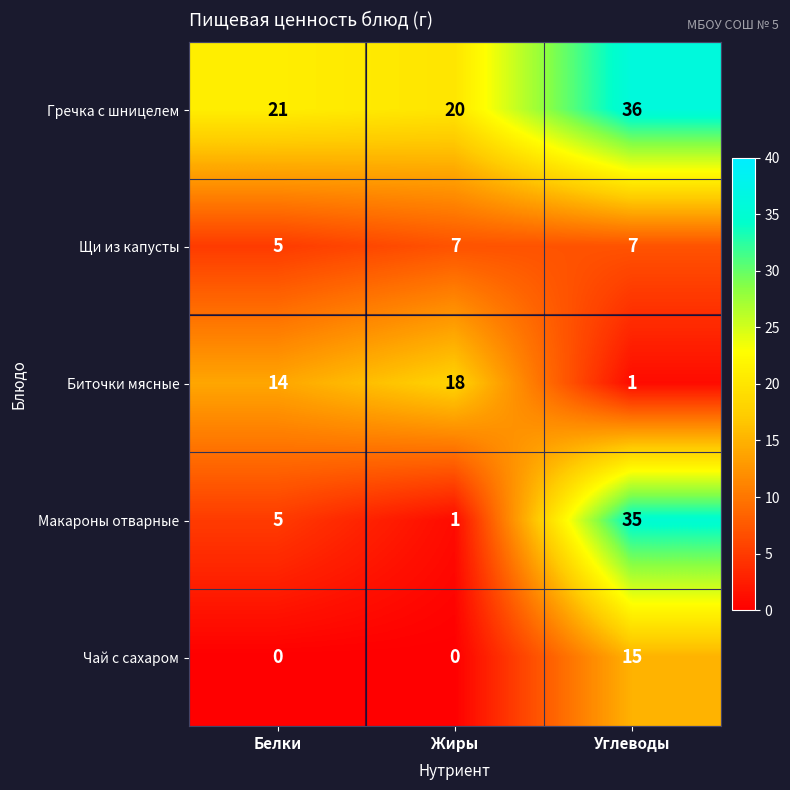

True or false: Гречка с шницелем has a value of 21 at Белки.

True